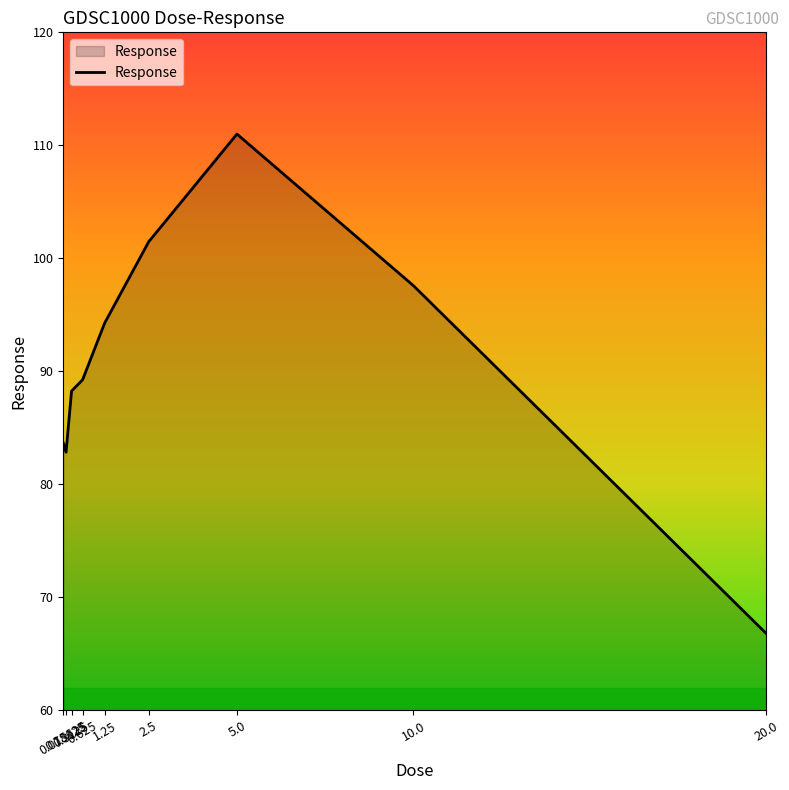

What is the average value?

90.6